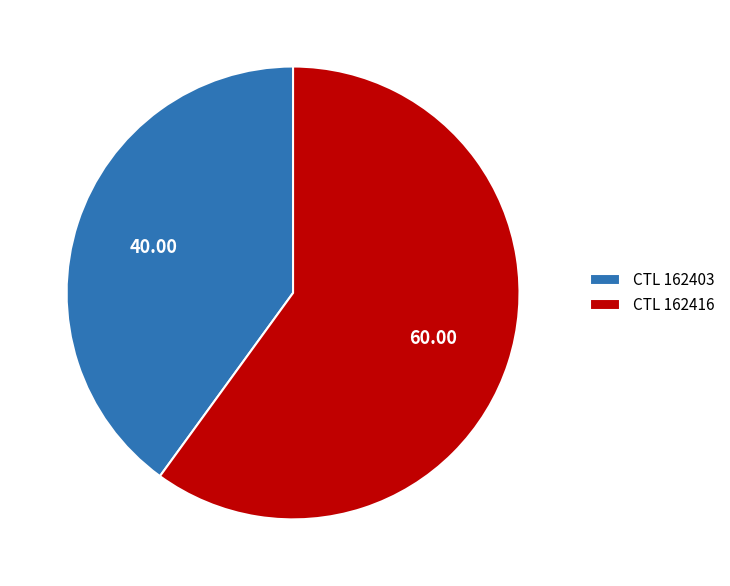

Rank the categories by value from highest to lowest.

CTL 162416, CTL 162403